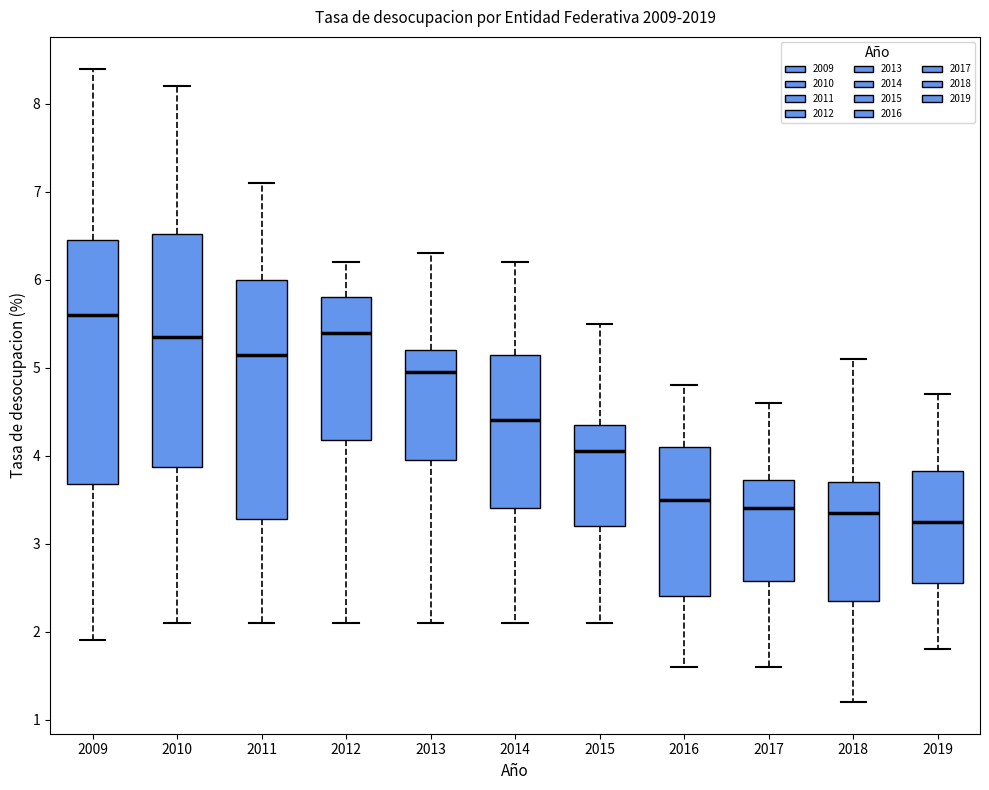

Which box has the highest median line?

2009